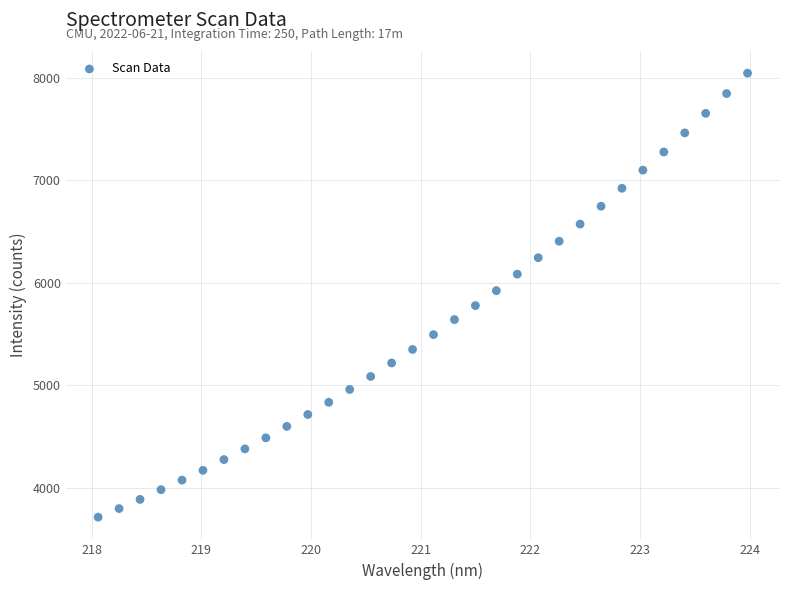

What is the range of X values (max minus min)?

5.9